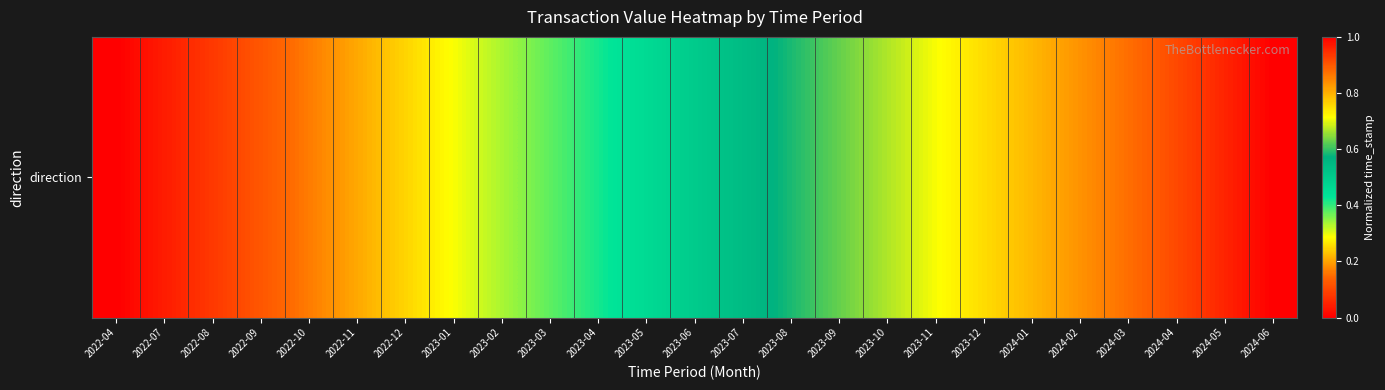

What is the difference between the values at 2024-02 and 2023-10?

0.2